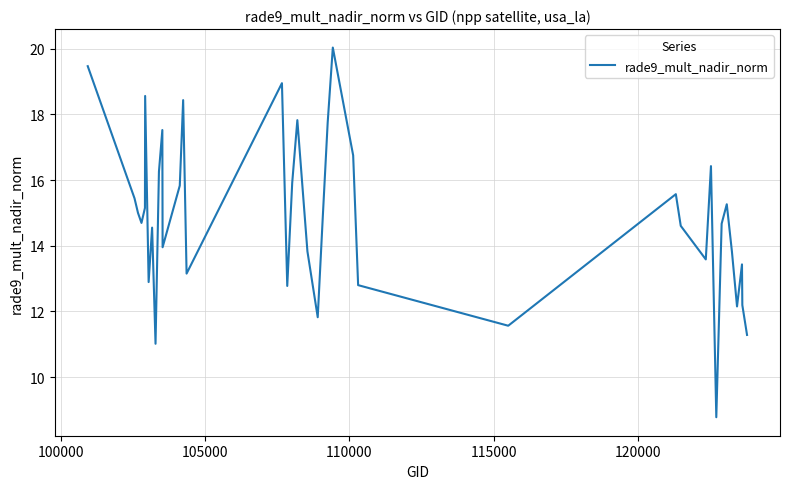

What is the difference between the maximum and minimum values?

11.3